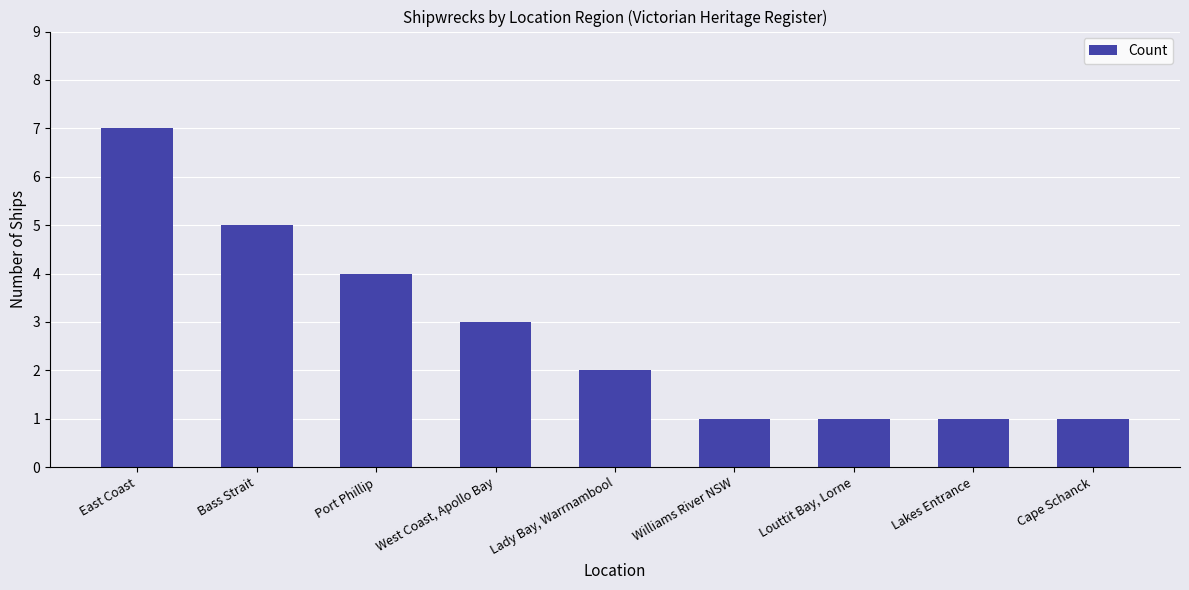

What is the sum of all values?

25